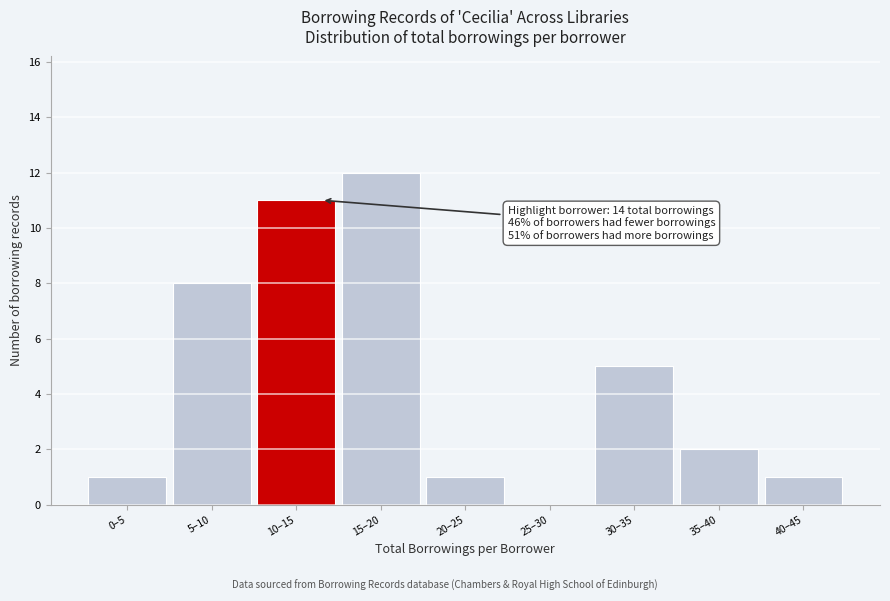

Reading left to right, what are all the values shown in this chart?

0–5=1	5–10=8	10–15=11	15–20=12	20–25=1	25–30=0	30–35=5	35–40=2	40–45=1